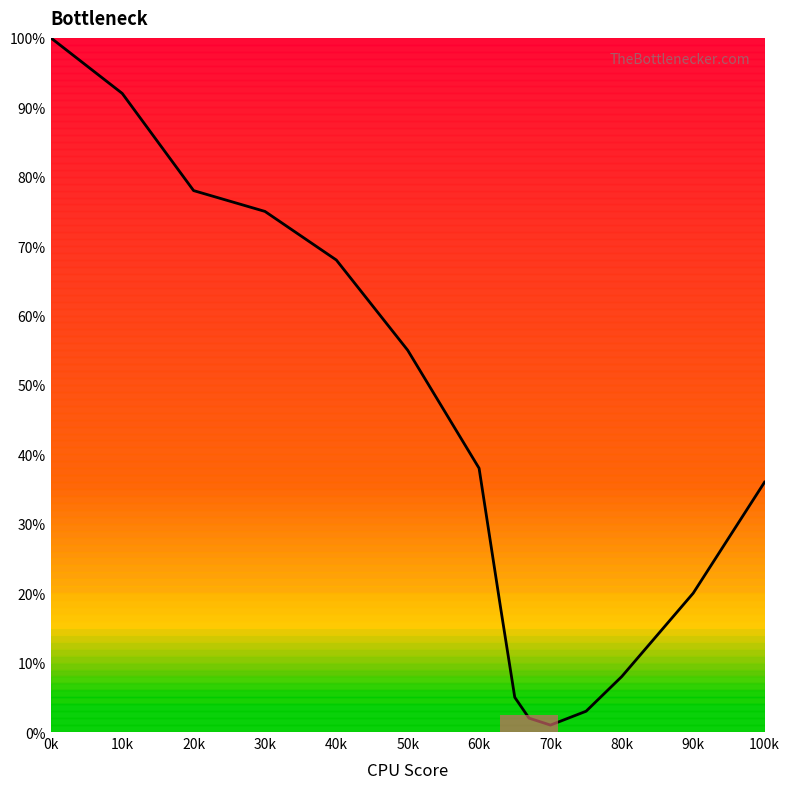

What is the greatest value displayed?

100